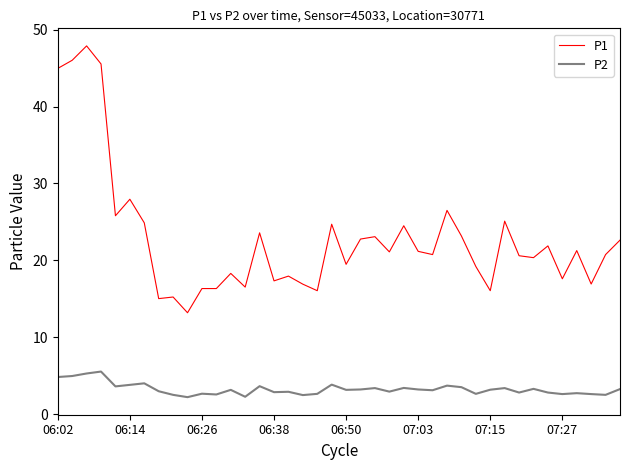

True or false: P2 and P1 intersect in this chart.

False